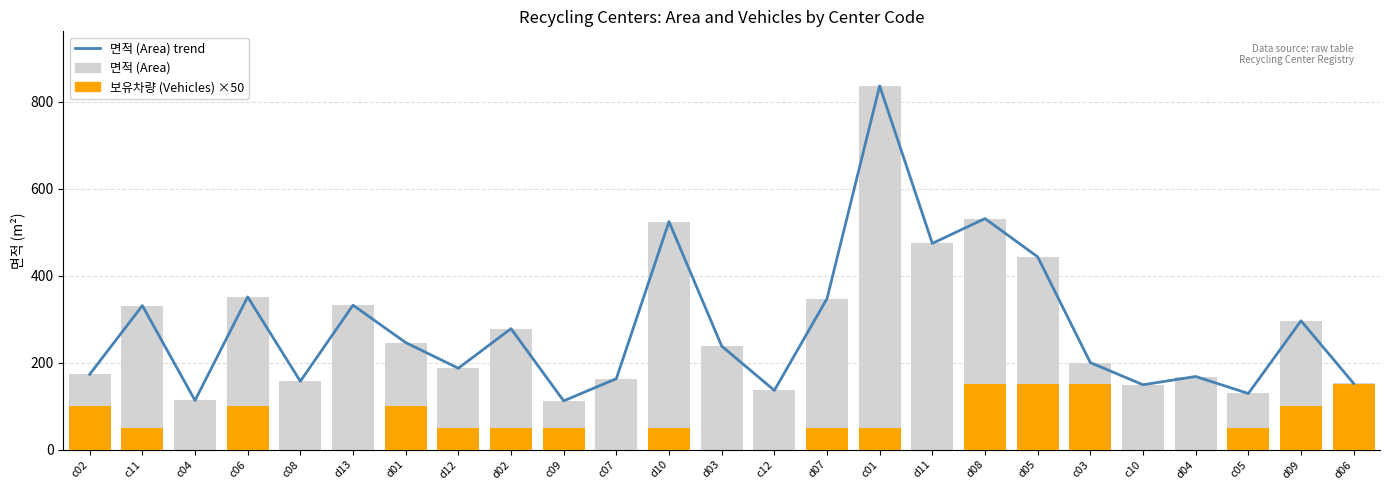

Rank the categories by 보유차량 (Vehicles) ×50 value from lowest to highest.

c04, c08, d13, c07, d03, c12, d11, c10, d04, c11, d12, d02, c09, d10, d07, c01, c05, c02, c06, d01, d09, d08, d05, c03, d06